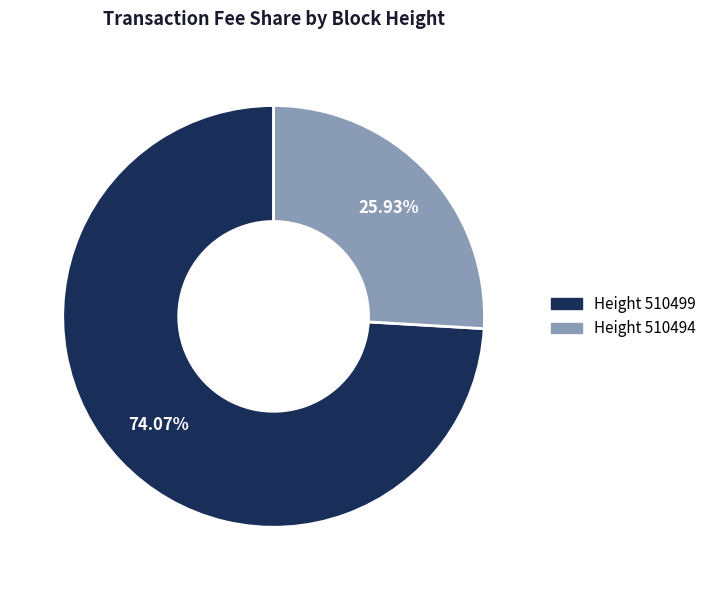

Is there a majority slice in this chart?

Yes